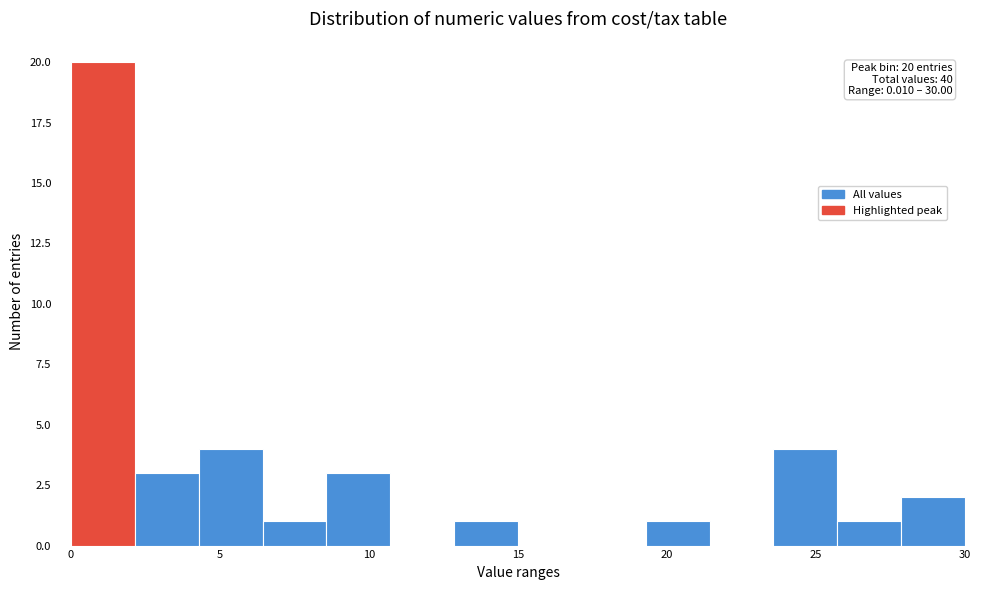

Over which range of the x-axis is the bar tallest?

0.0 to 2.0